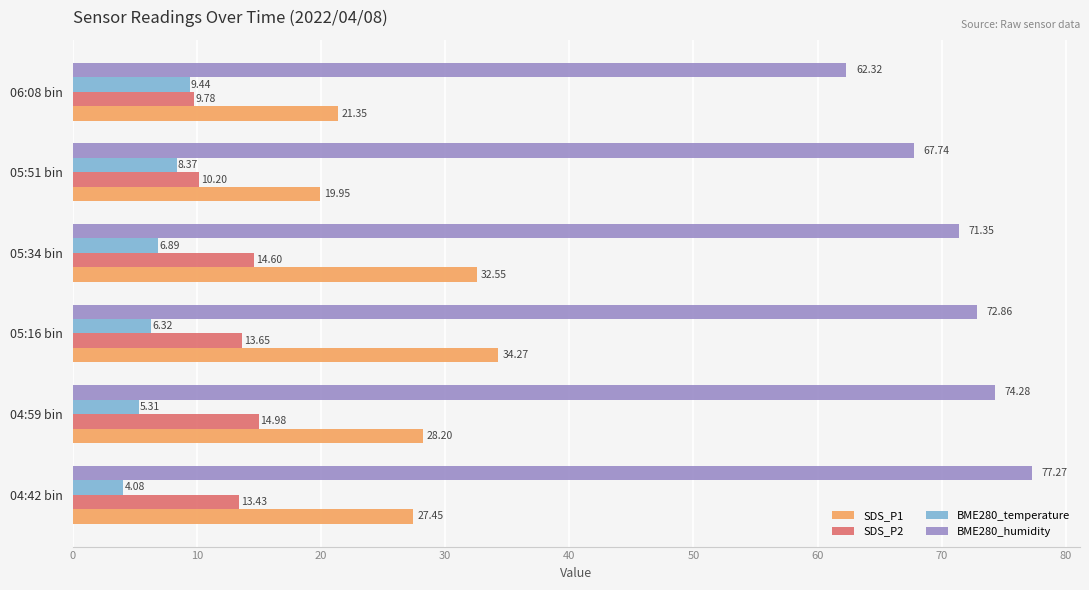

What is the difference between the highest and lowest values at 04:59 bin?

69.0